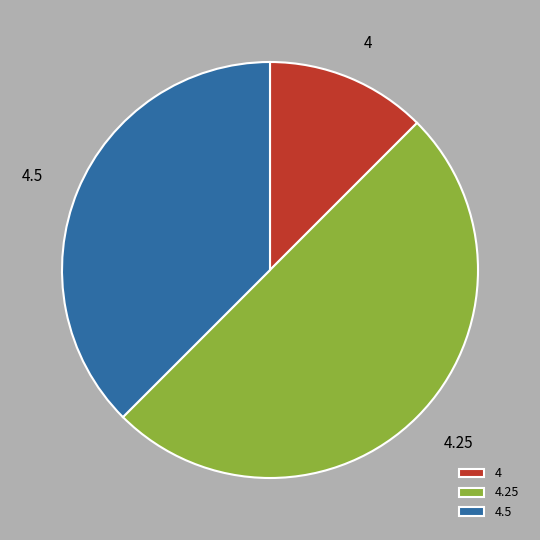

Is 4.5 the majority of the pie?

No